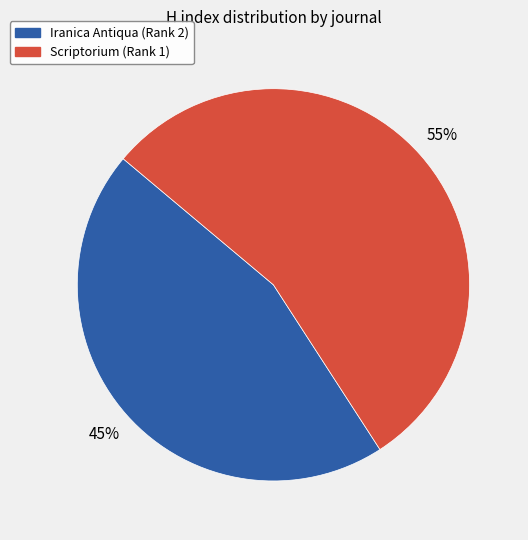

How many segments does this pie chart have?

2